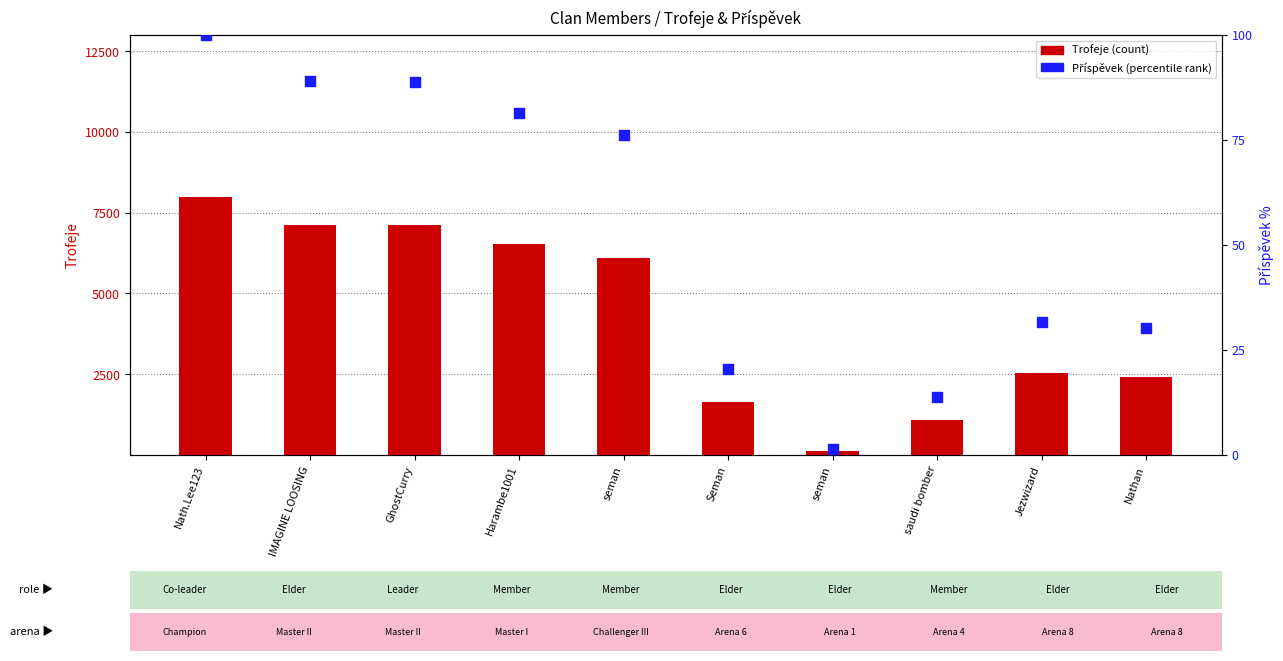

At which category is the sum across all series the highest?

Nath.Lee123